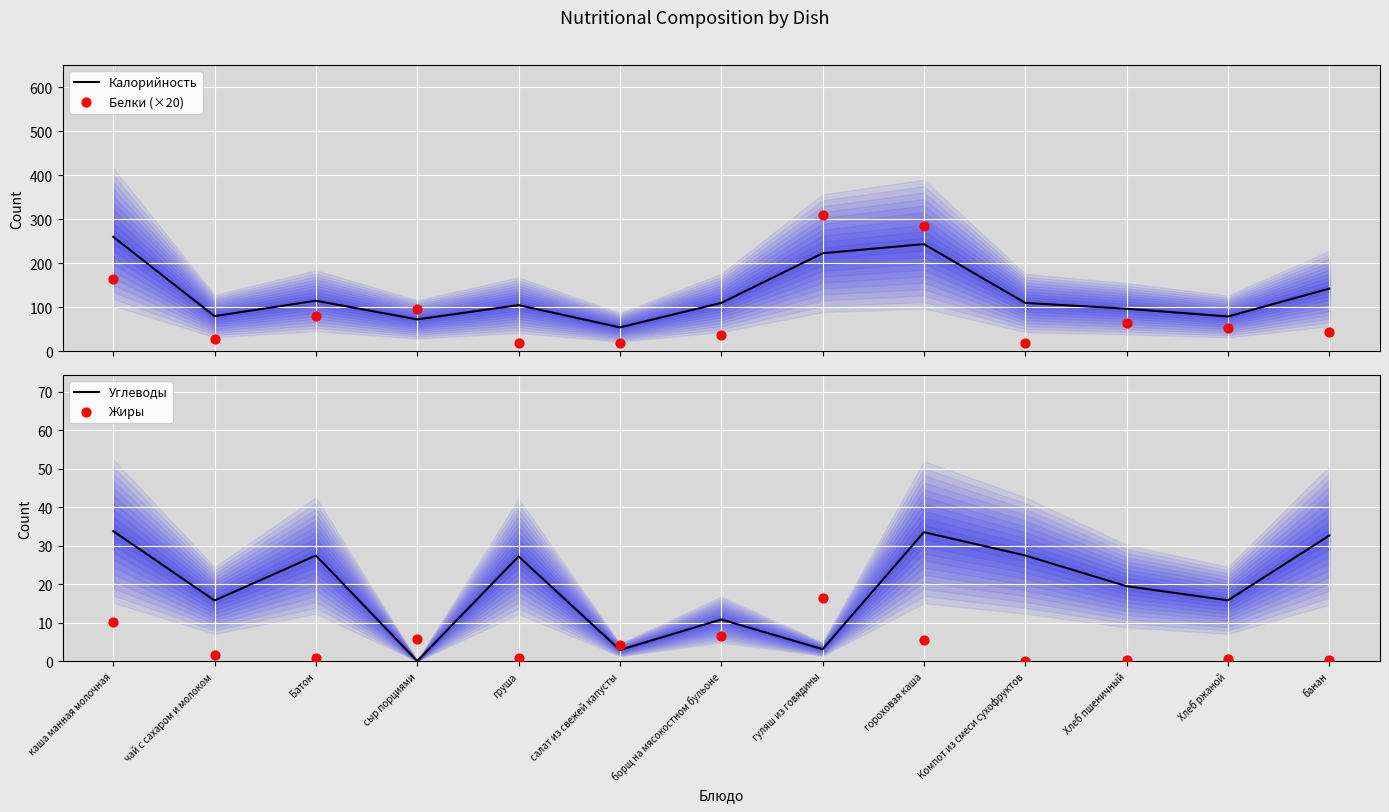

At which category is the sum across all series the highest?

гороховая каша